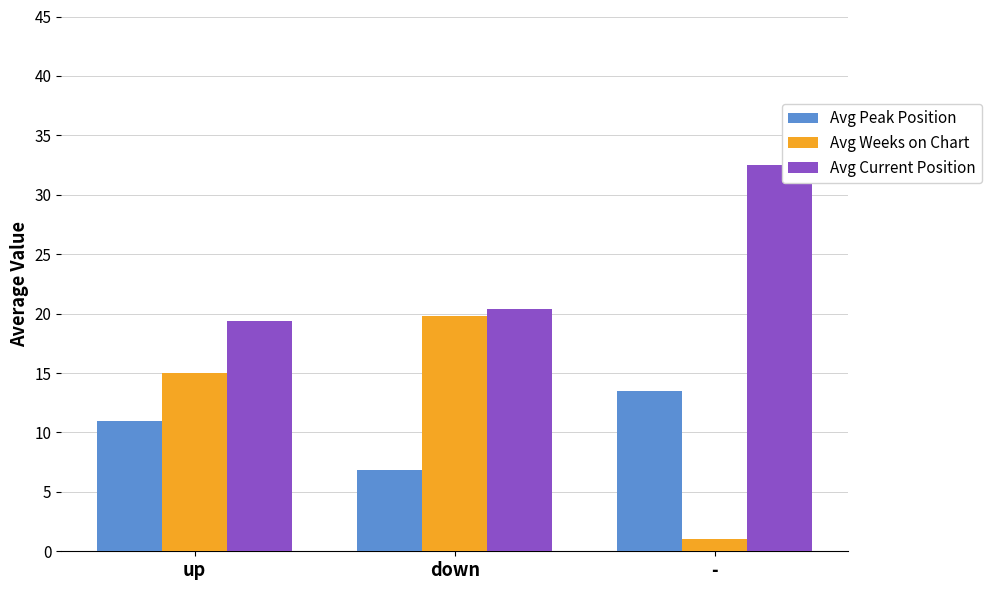

What position from the left is up?

1